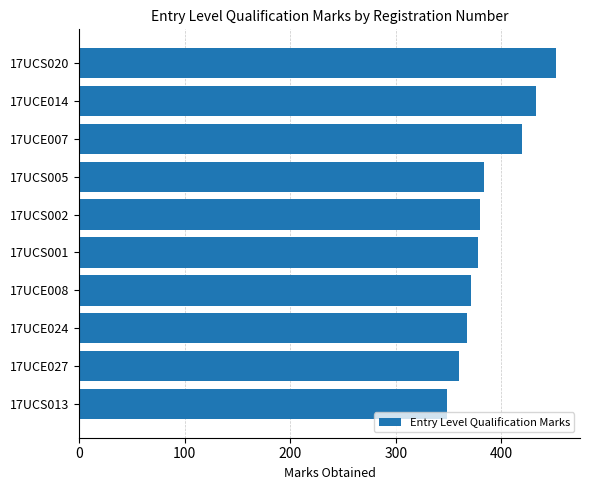

Are the bars horizontal?

Yes